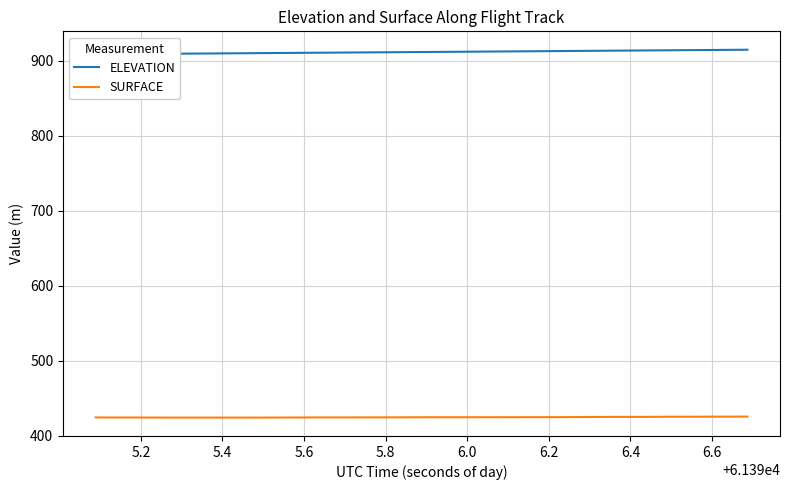

What is the average value of the ELEVATION series?

911.4